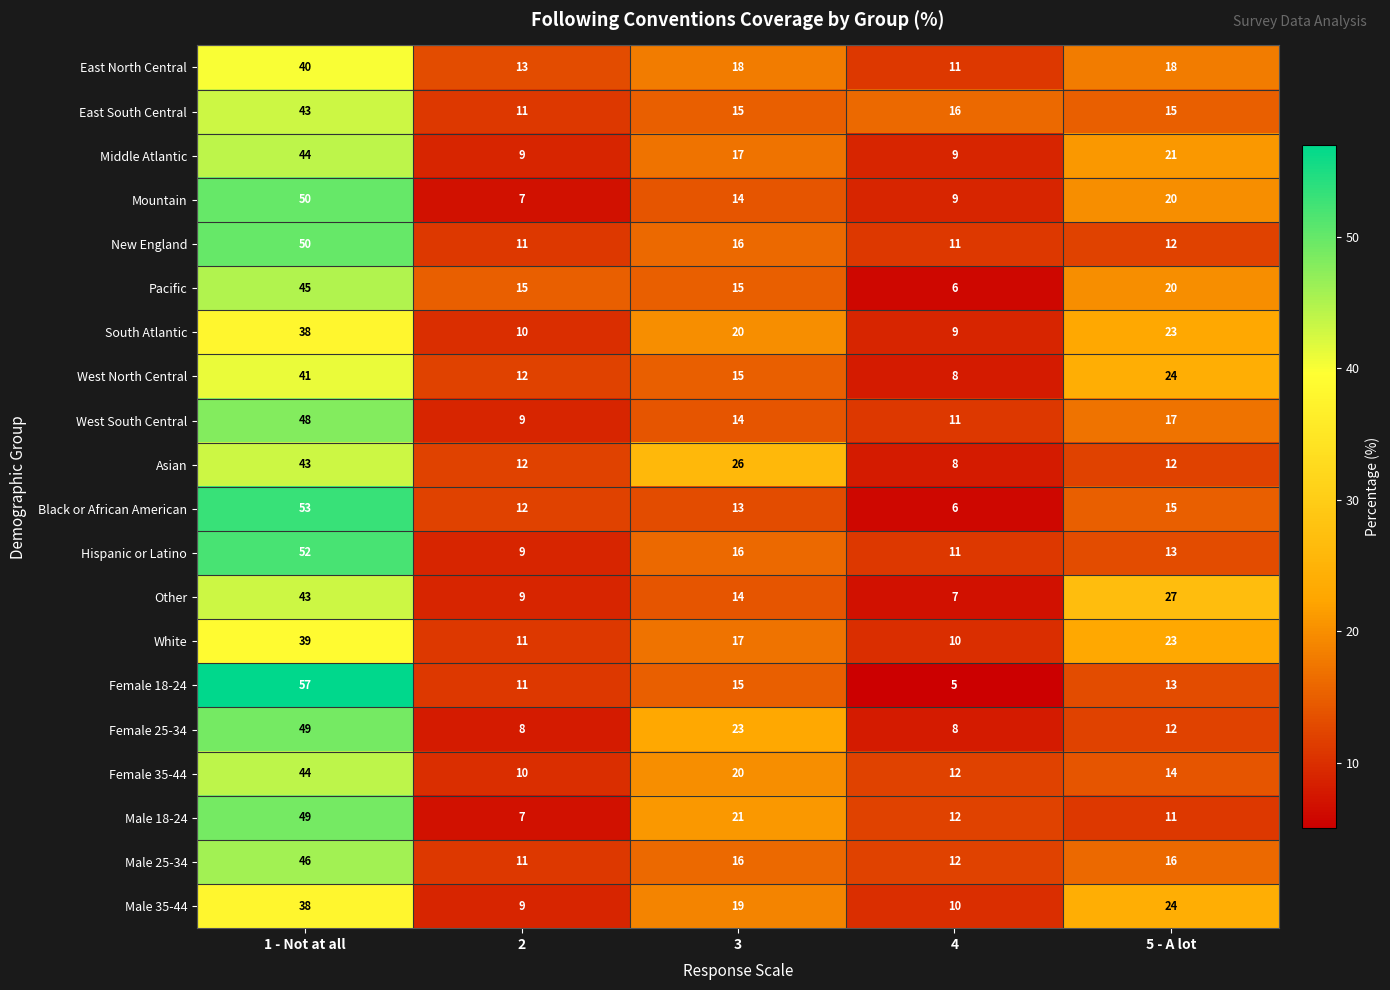

What is the sum of the South Atlantic values at 2 and 1 - Not at all?

48